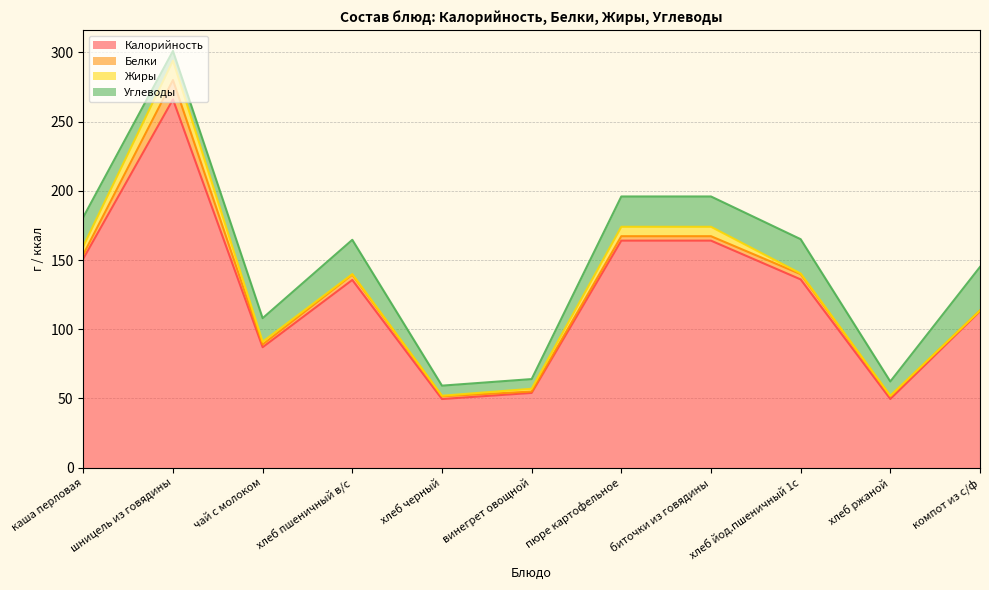

What are all the series names shown in the legend?

Калорийность, Белки, Жиры, Углеводы